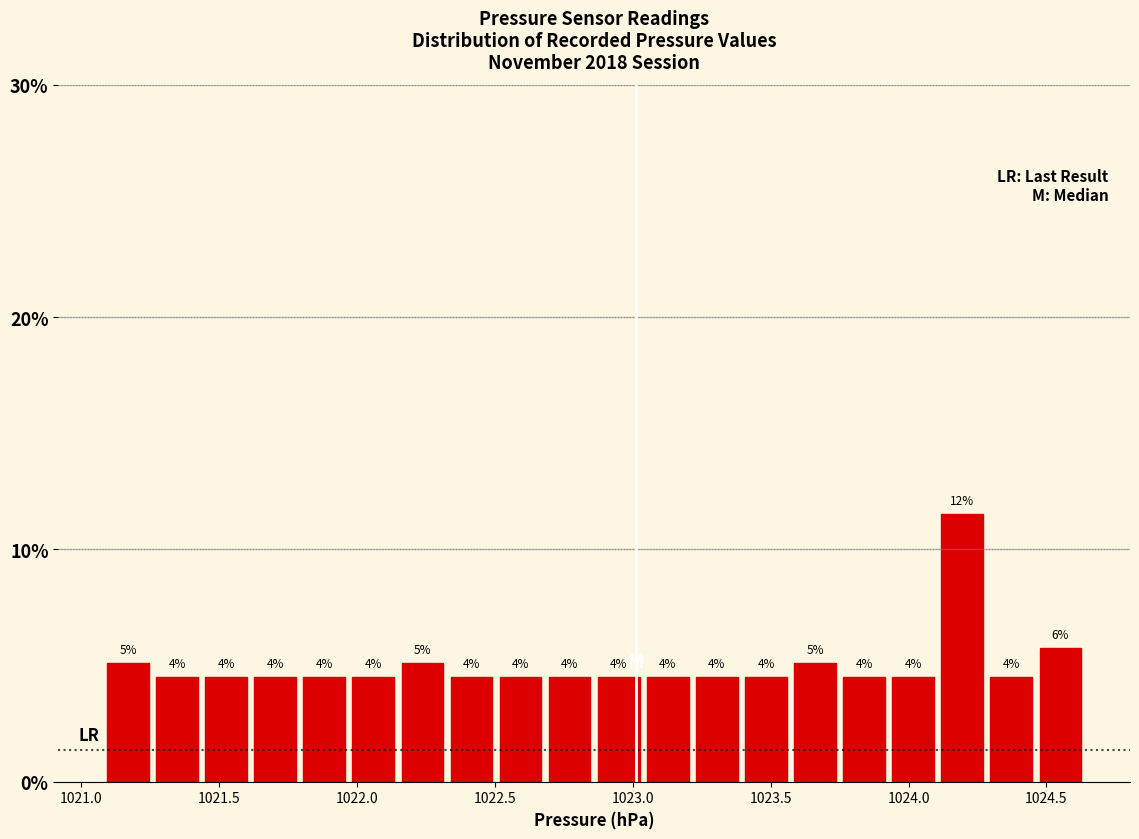

Read against the x-axis, roughly where is the centre of the tallest bar?

1024.20